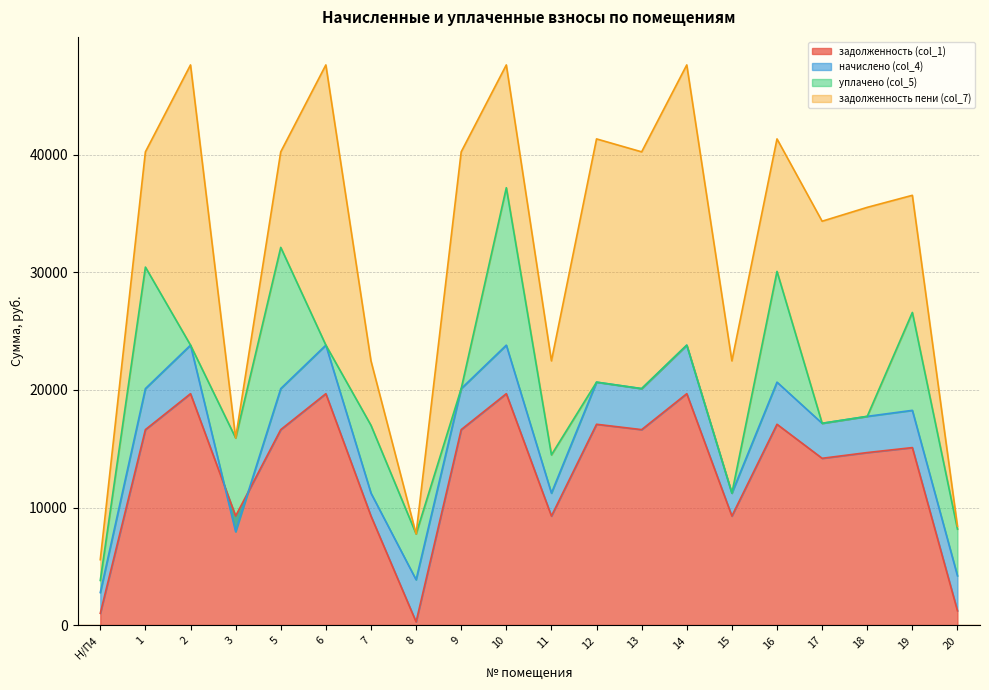

What is the total value across all series at 7?

22472.6